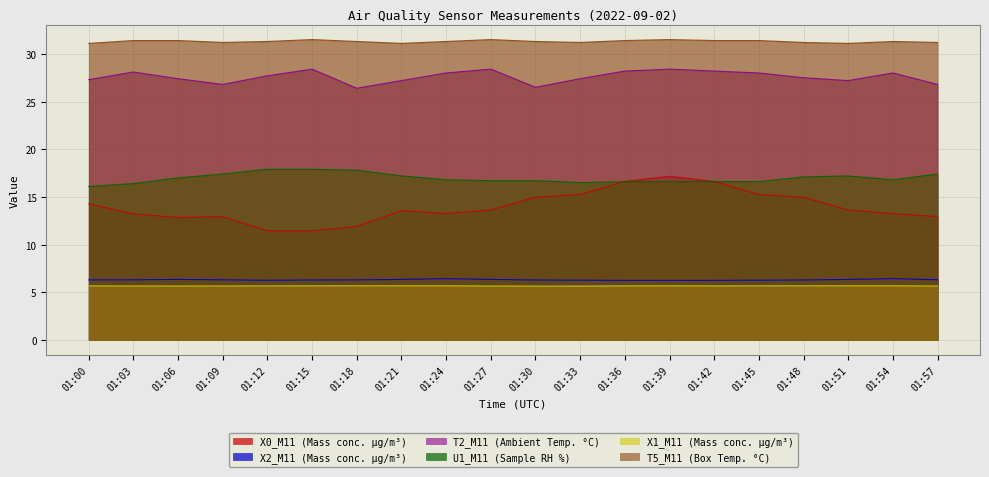

True or false: X1_M11 (Mass conc. μg/m³) has a value of 5.7 at 01:33.

True